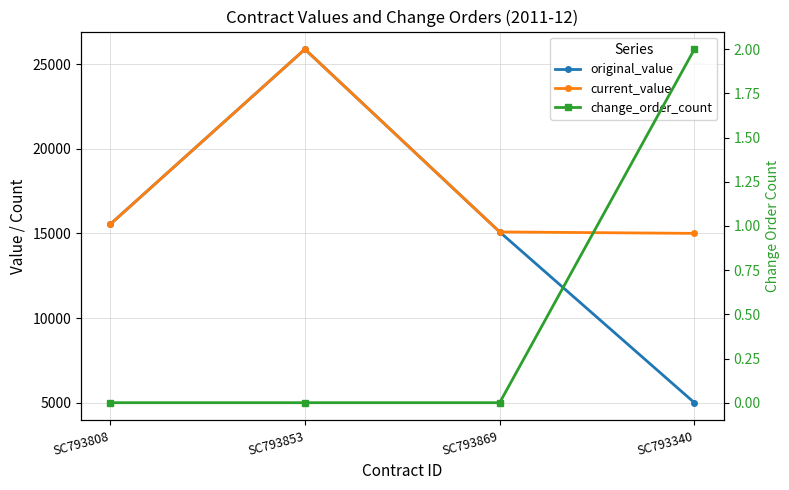

At which category does current_value reach its first local peak?

SC793853